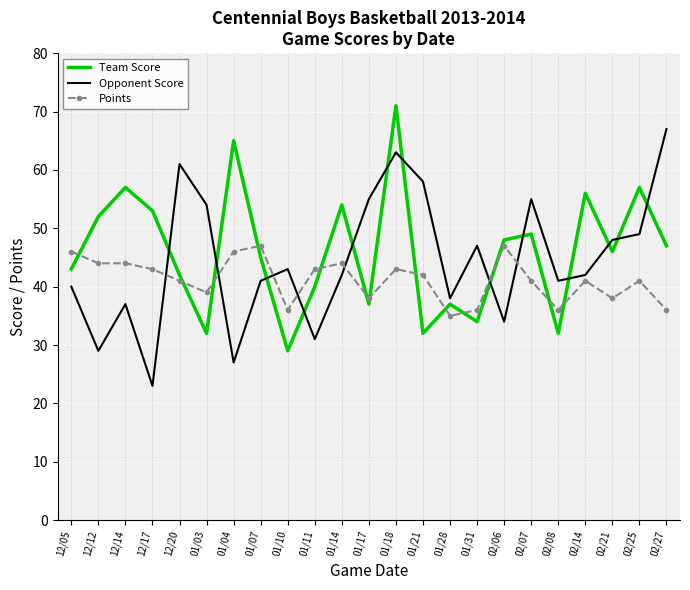

Which category has the lowest value in the Points series?

01/28